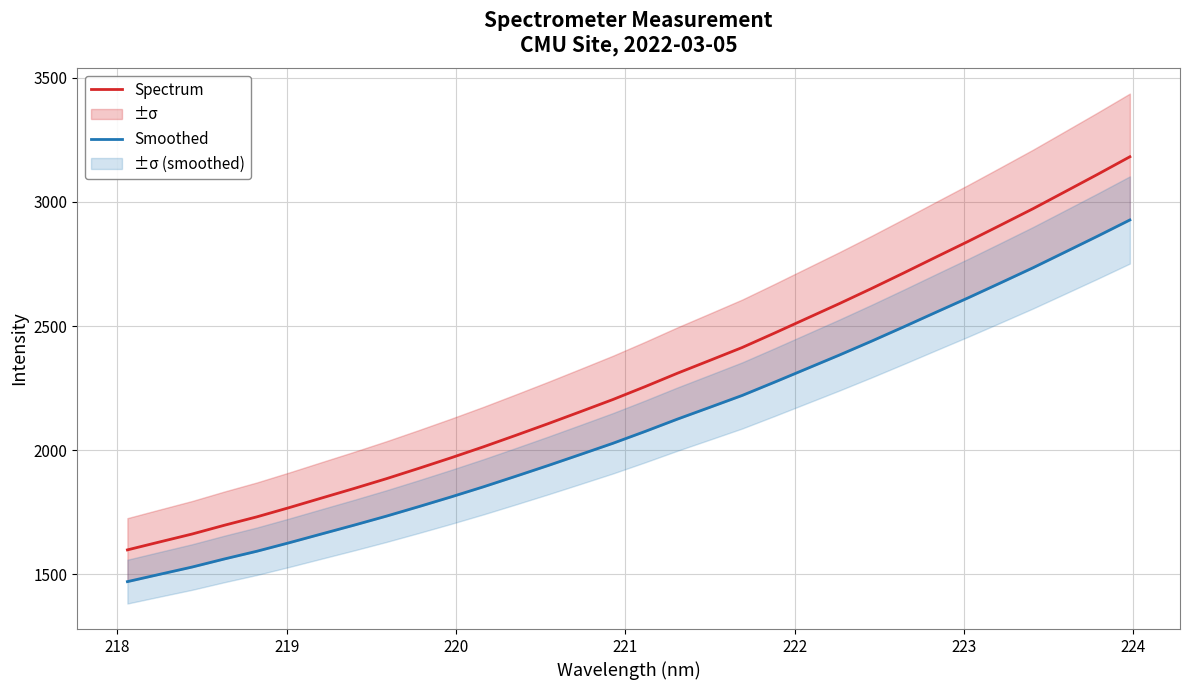

True or false: Smoothed and Spectrum cross at least once.

False